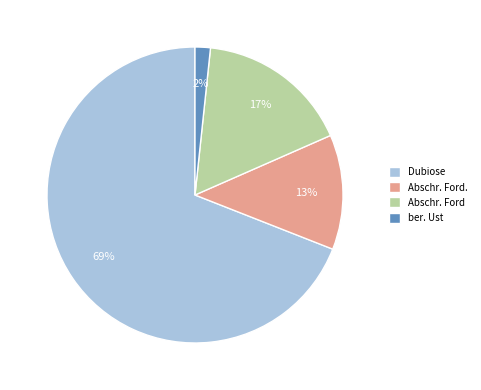

Count the number of slices in the pie.

4